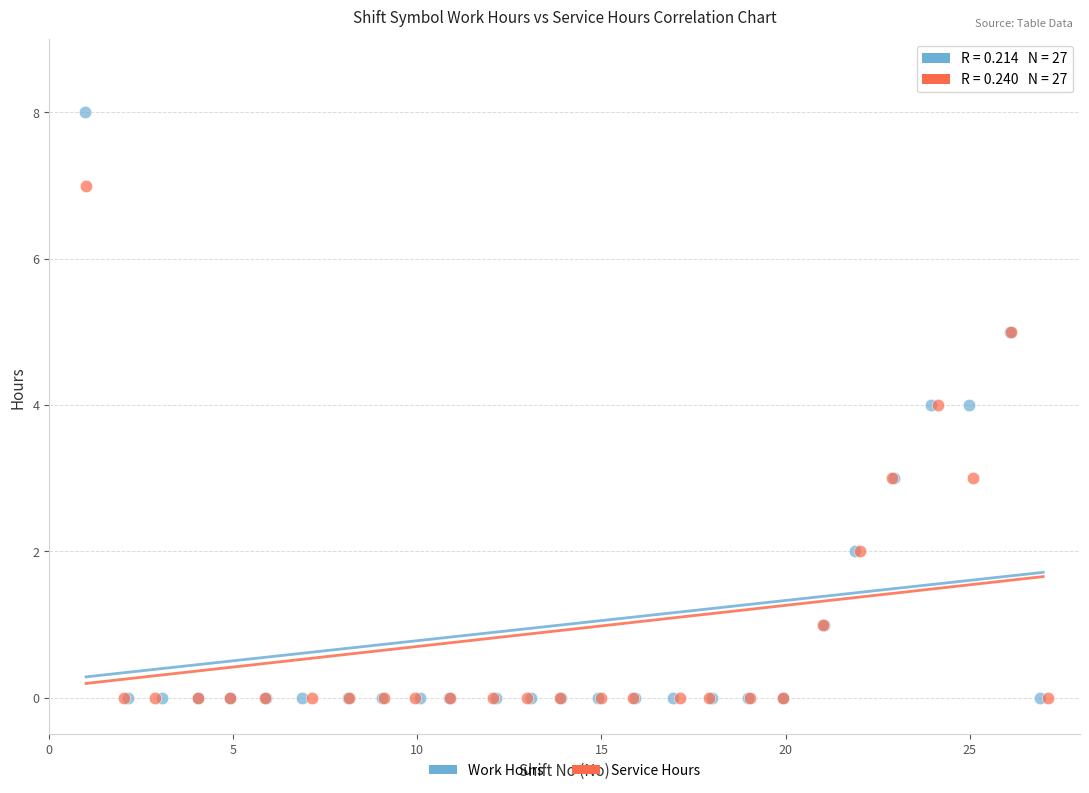

Which series contains the highest Y value?

Work Hours